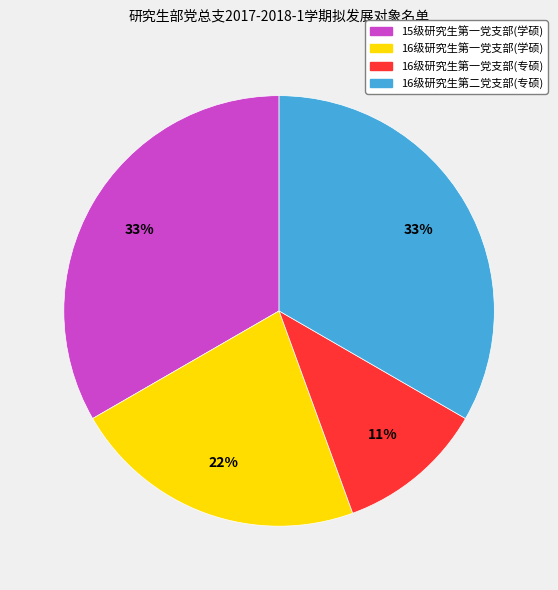

To the nearest percent, what is the difference between the largest and smallest slice percentages?

22%